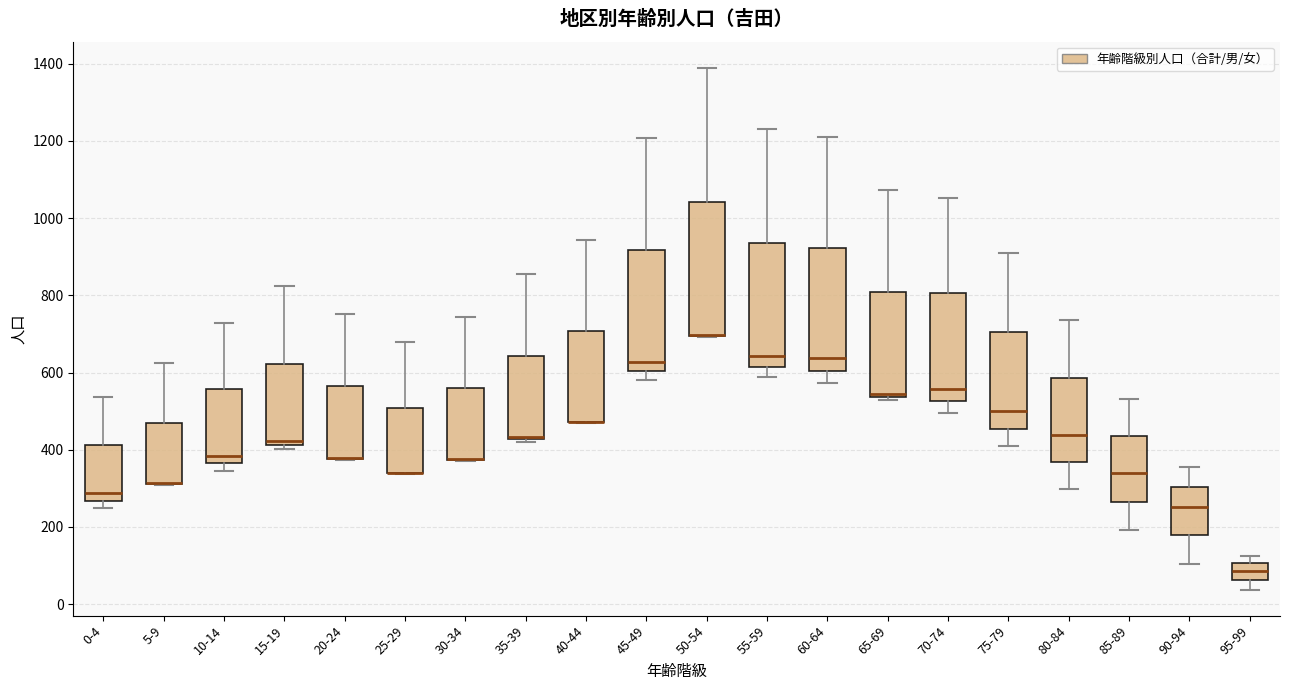

Which box is the tallest, from its lower edge to its upper edge?

50-54